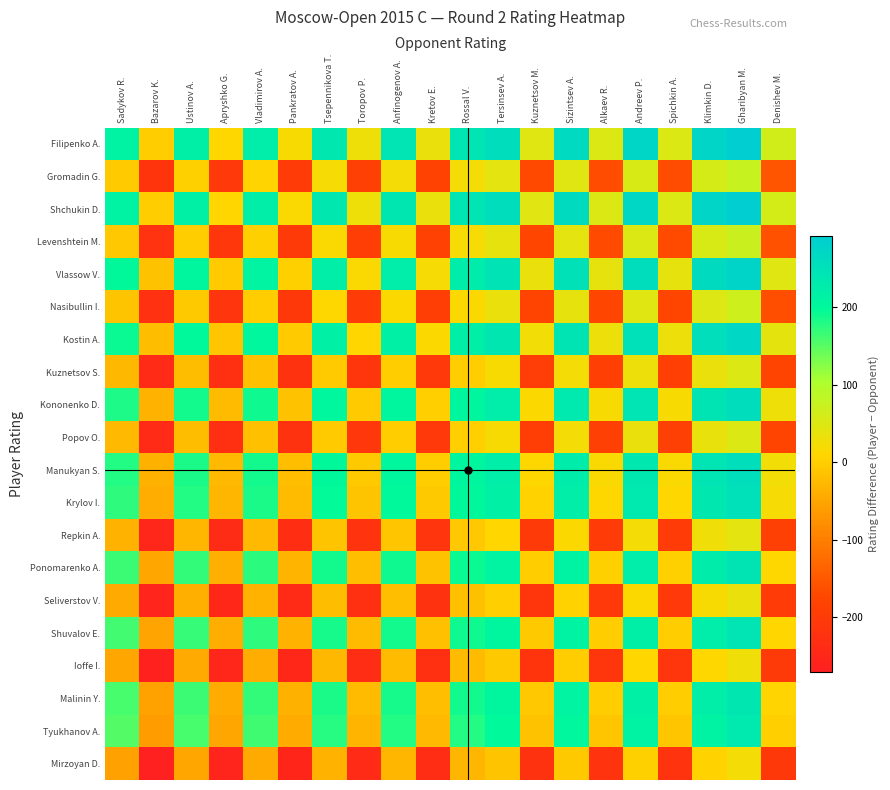

What is the total value across all series at Klimkin D.?

2972